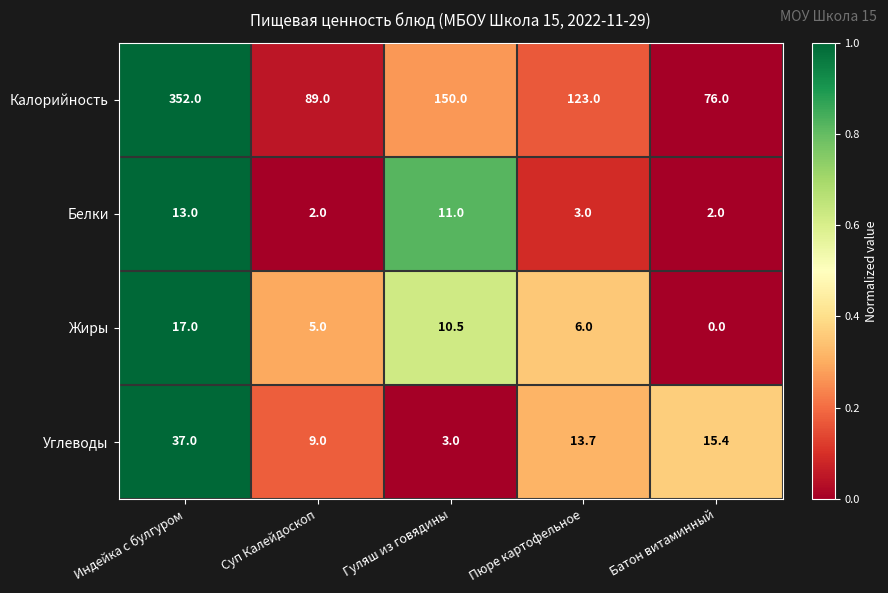

How many categories are shown in the chart?

5